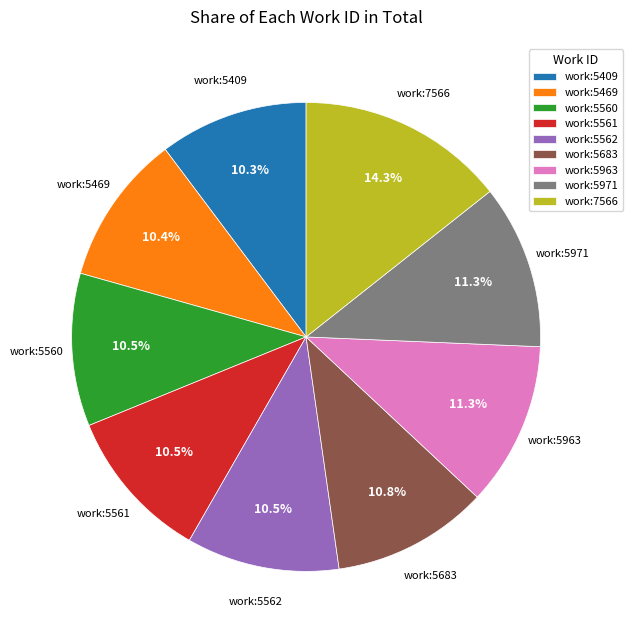

Which category has the biggest portion of the pie?

work:7566